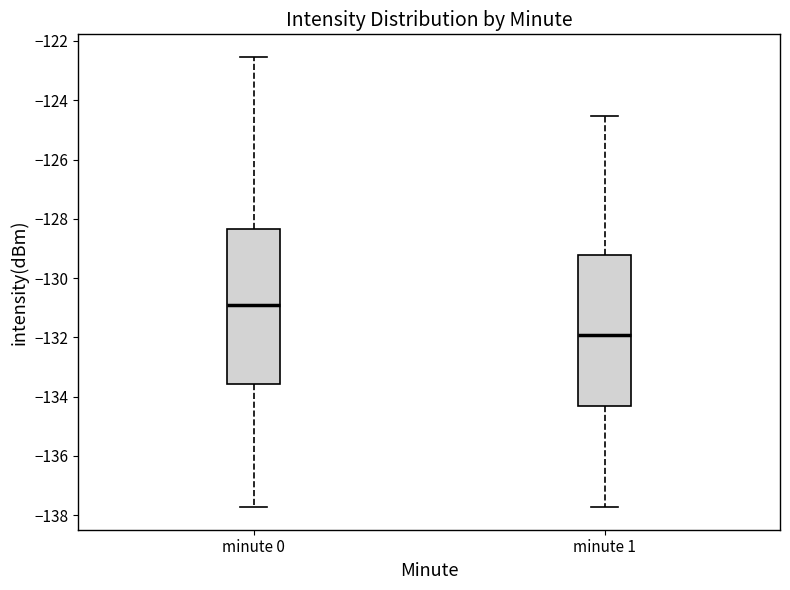

Where does the median line of the box for minute 1 sit on the y-axis? The values are not printed on the chart, so give them approximately, as read against the axis.

-132.0